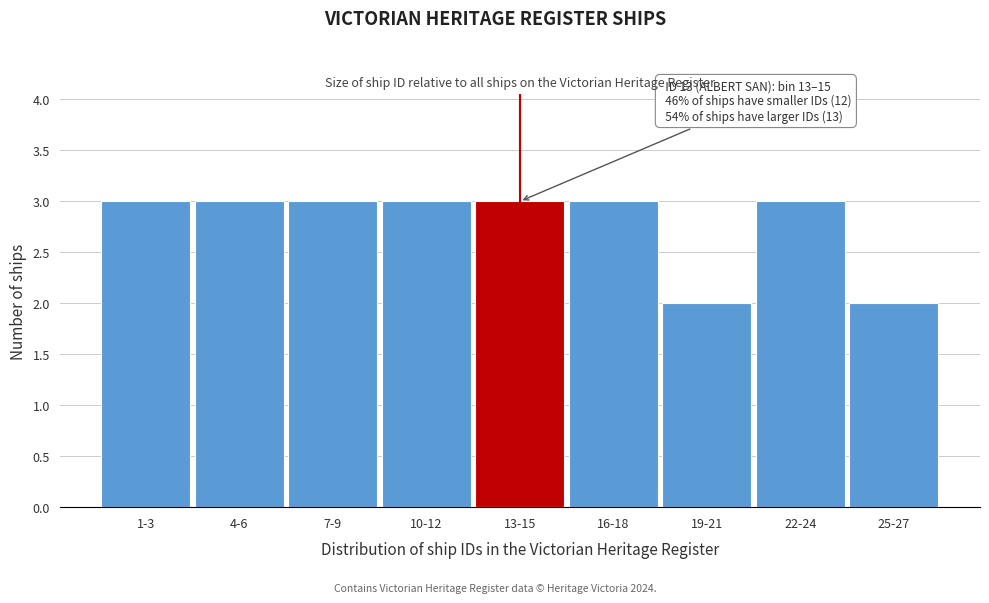

Reading left to right, extract all data points from this chart.

1-3=3	4-6=3	7-9=3	10-12=3	13-15=3	16-18=3	19-21=2	22-24=3	25-27=2